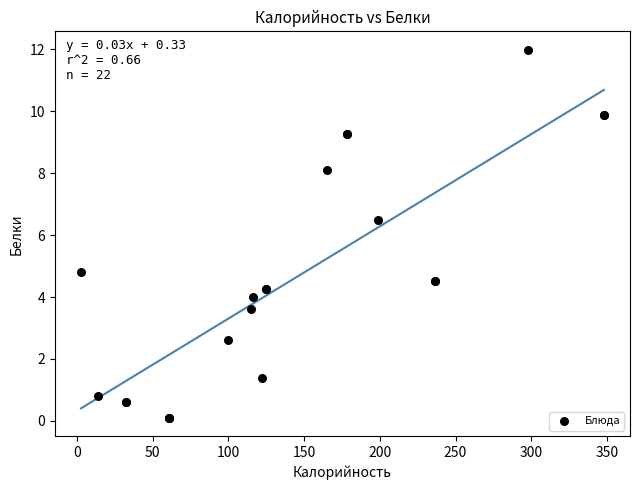

What Y value in the scatter plot is closest to 6?

6.5